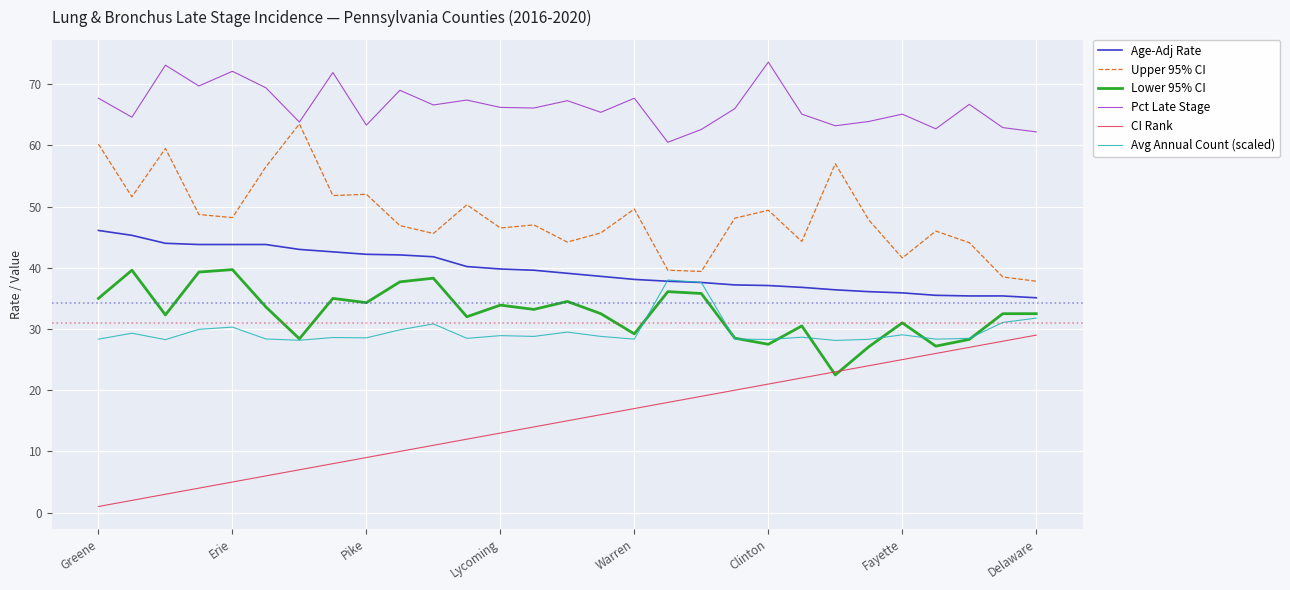

True or false: Pct Late Stage and Age-Adj Rate intersect in this chart.

False